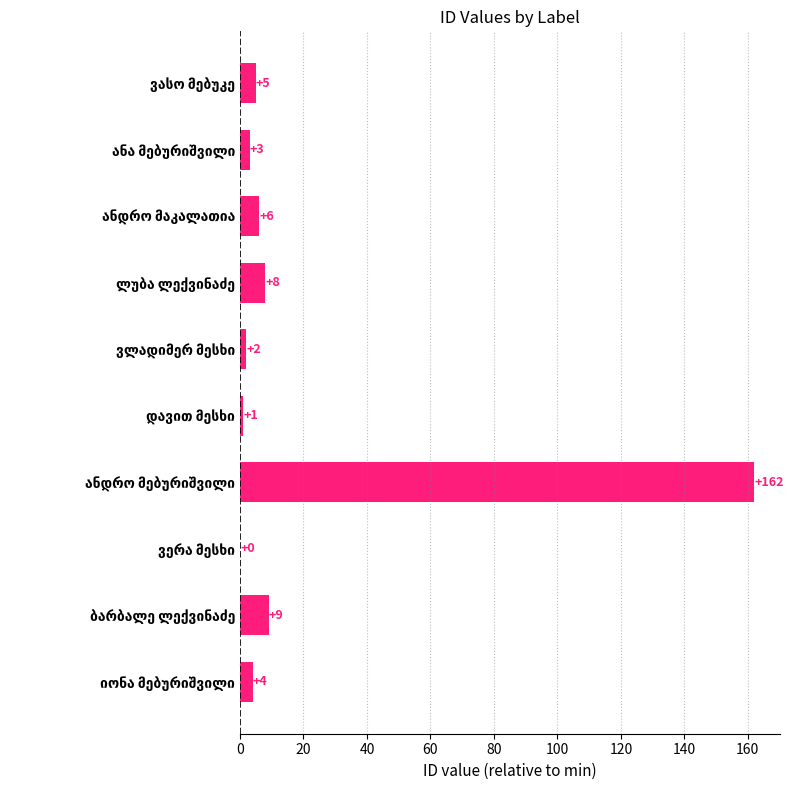

How many distinct data groups are displayed?

1